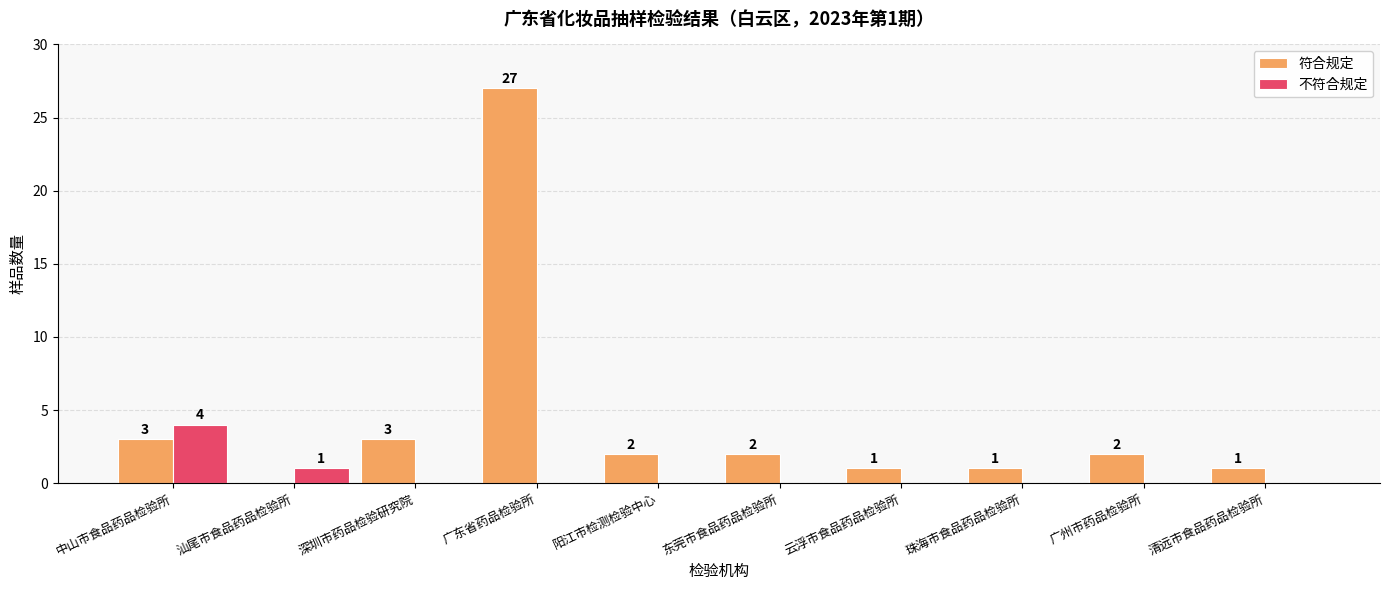

What is the sum of all 符合规定 values?

42